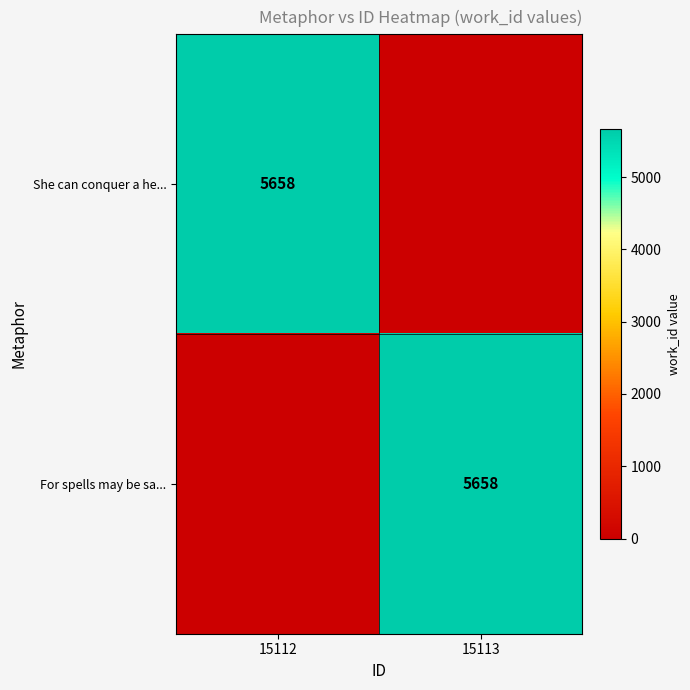

The value of She can conquer a he... at 15112 is 1547. True or false?

False